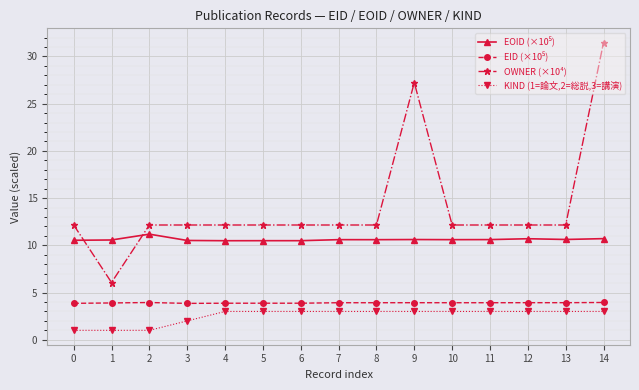

What is the total value across all series at 1?

21.5